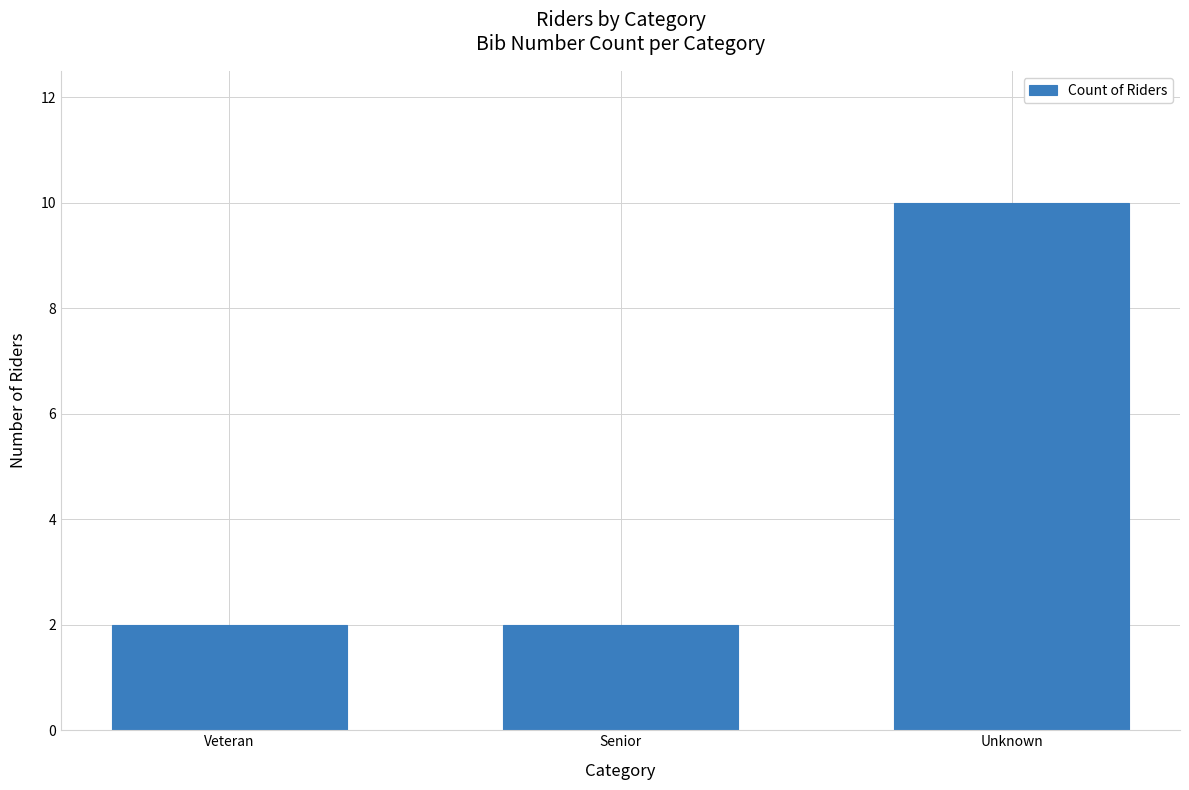

What is the label of the 2nd bar from the right?

Senior